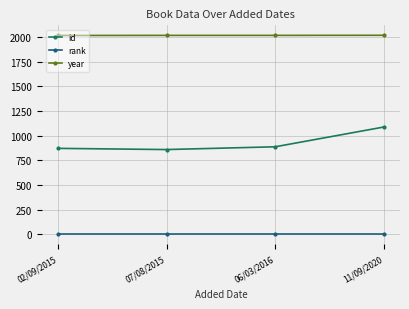

What is the sum of all rank values?

4